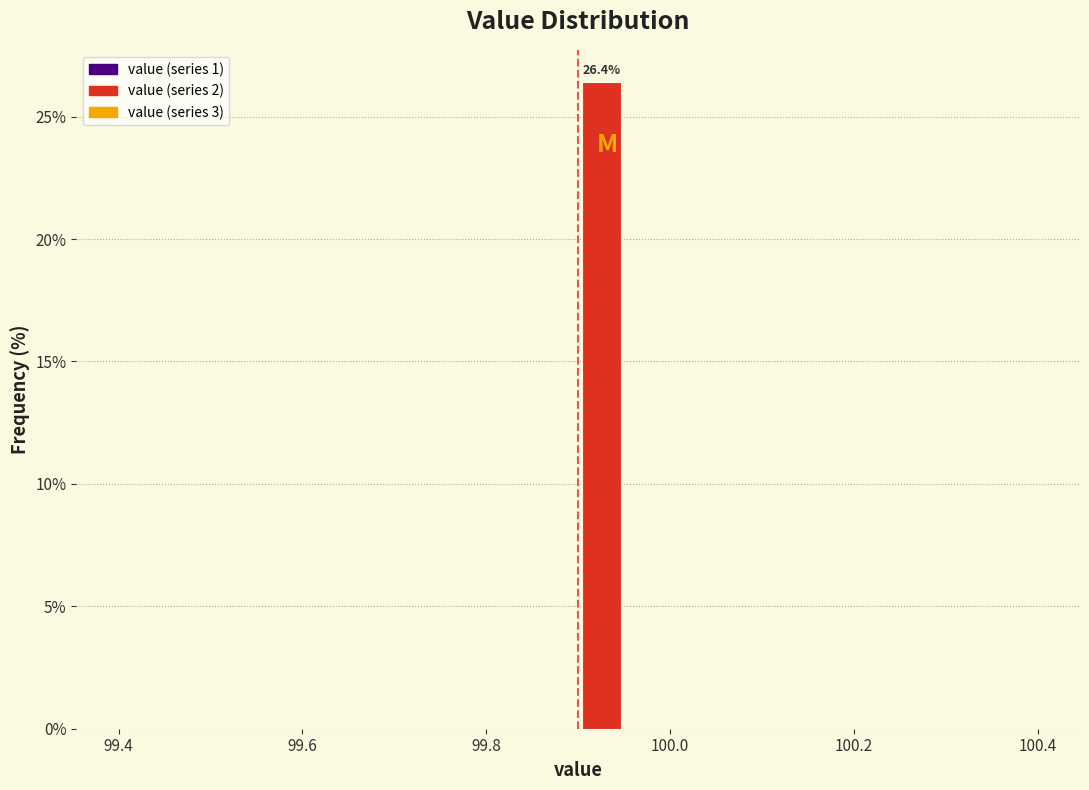

Read against the x-axis, roughly where is the centre of the tallest bar?

99.92